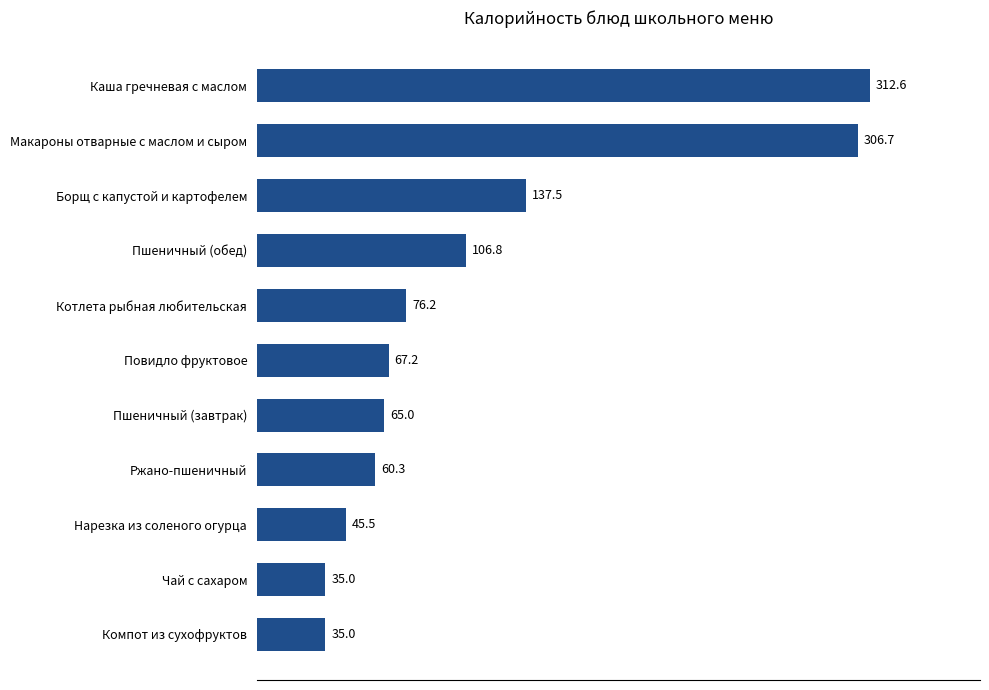

What is the label of the 8th bar from the bottom?

Пшеничный (обед)